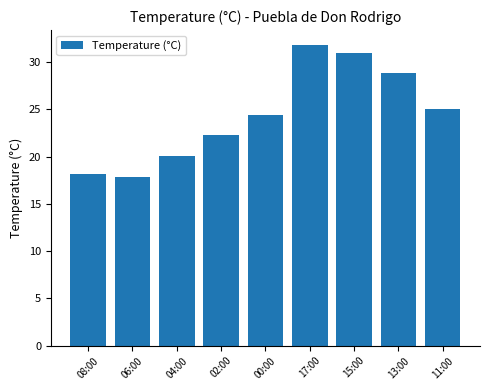

Which has a higher value, 02:00 or 00:00?

00:00